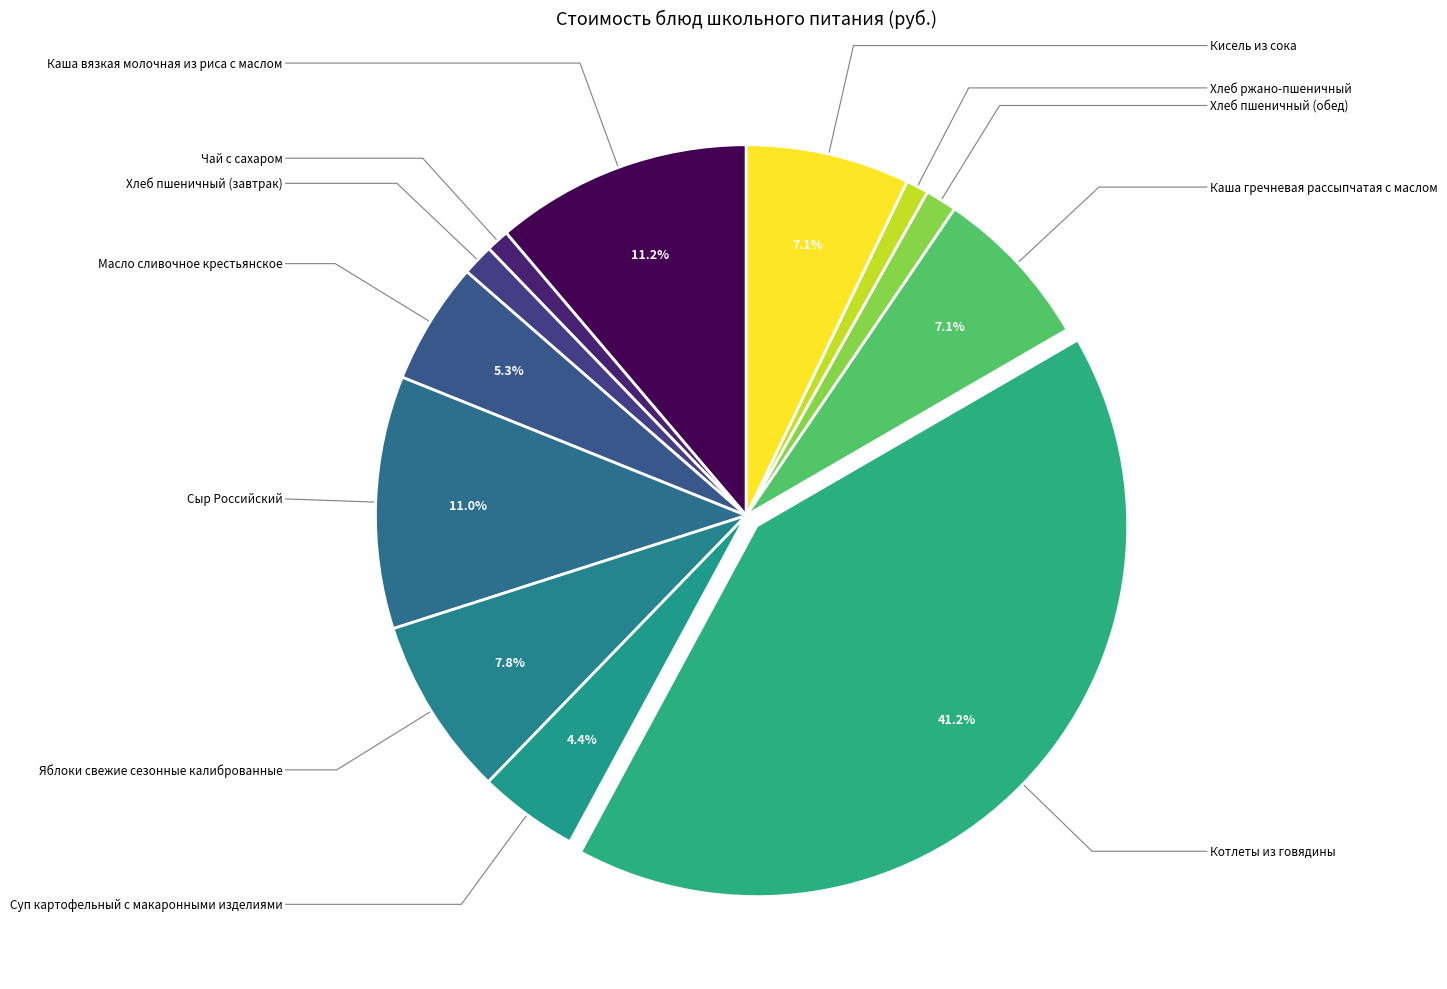

Which category has the smallest portion of the pie?

Хлеб ржано-пшеничный